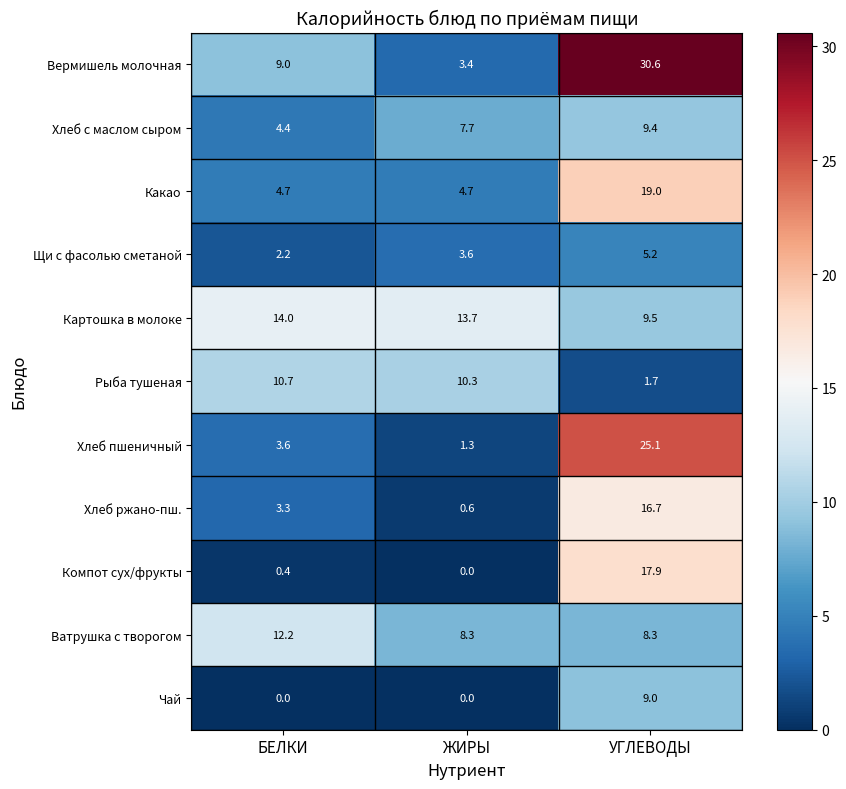

At which category is the sum across all series the highest?

УГЛЕВОДЫ